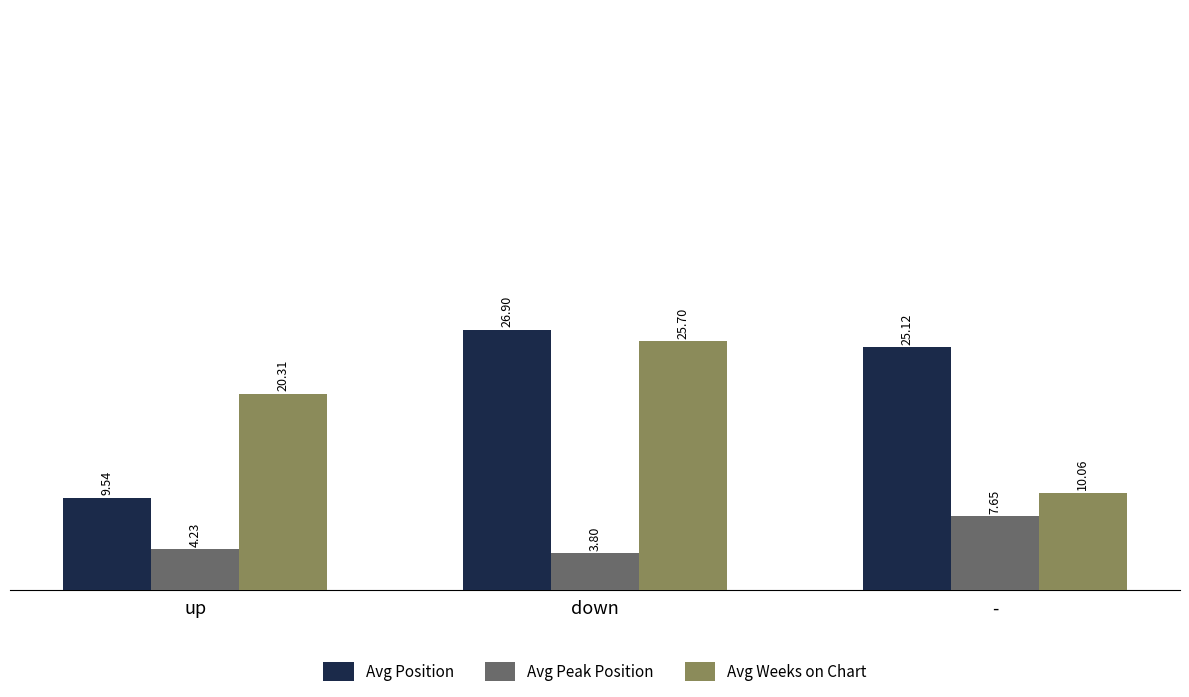

How many groups of bars are there?

3